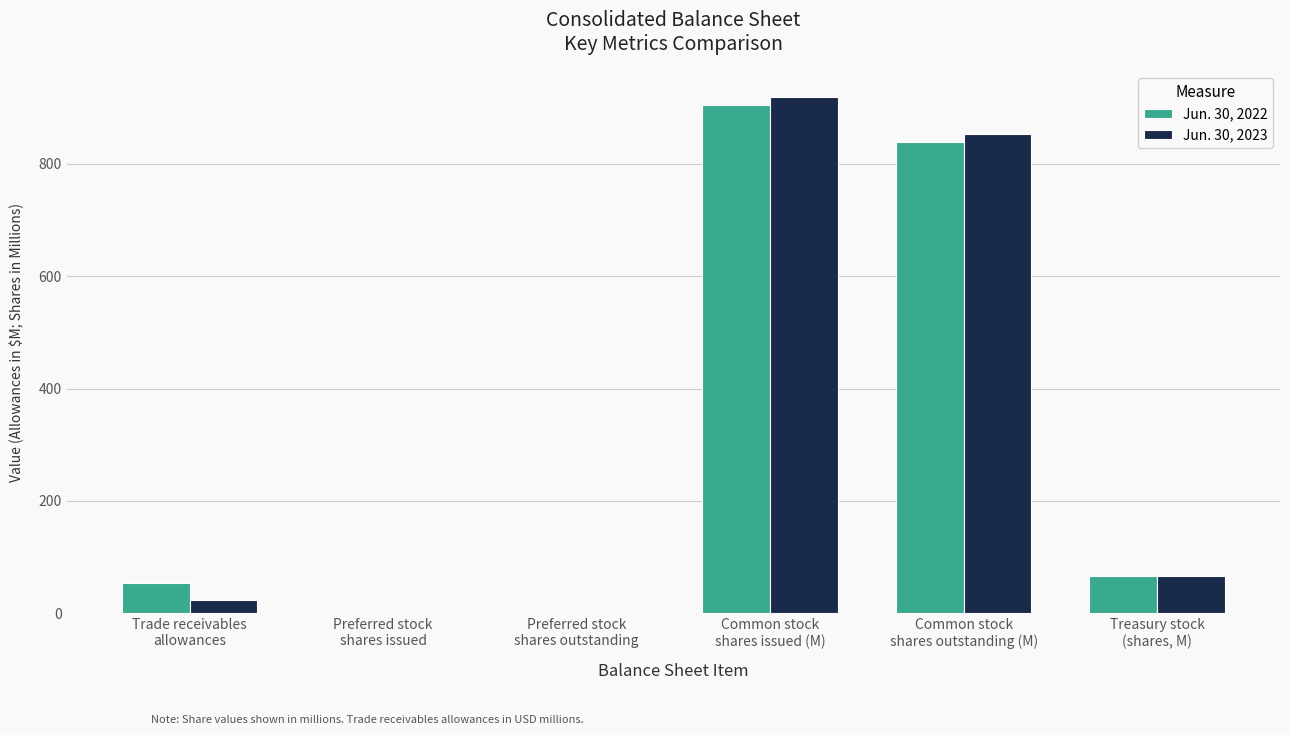

What is the highest value of the Jun. 30, 2023 series?

919.3